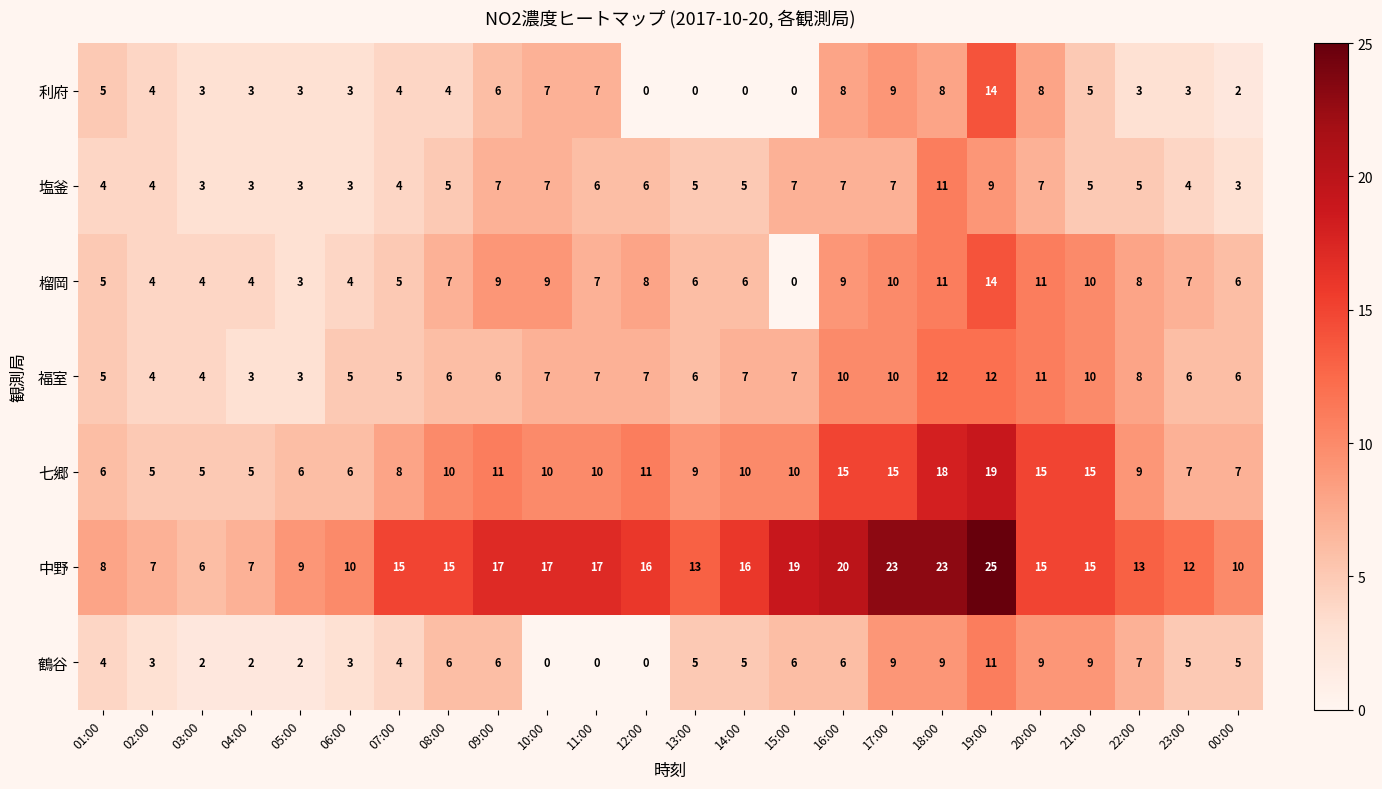

What is the difference between the maximum and minimum values in the 中野 series?

19